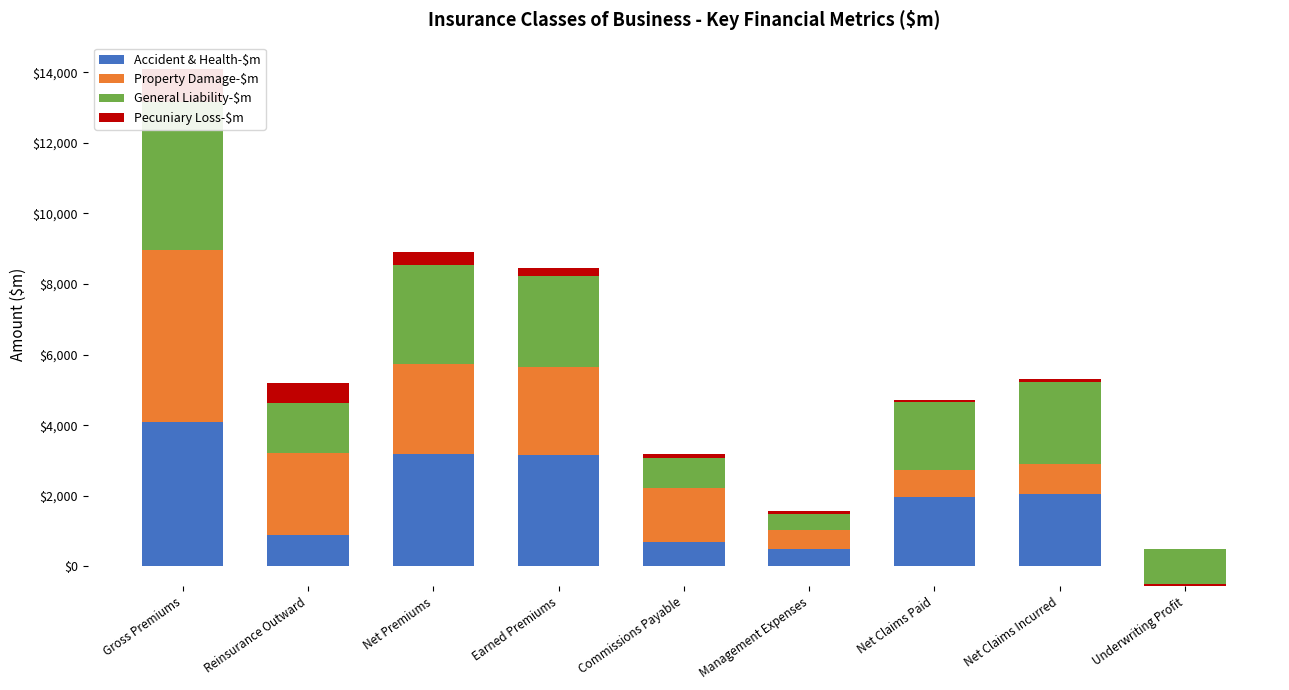

How many categories are shown in the chart?

9